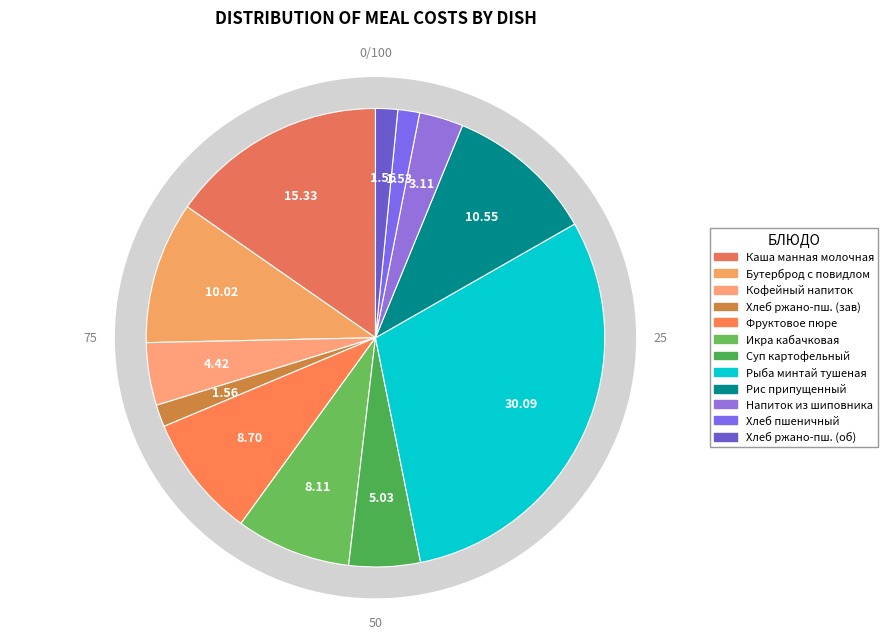

What is the ratio of the value at Рис припущенный to the value at Каша манная молочная с маслом?

0.7